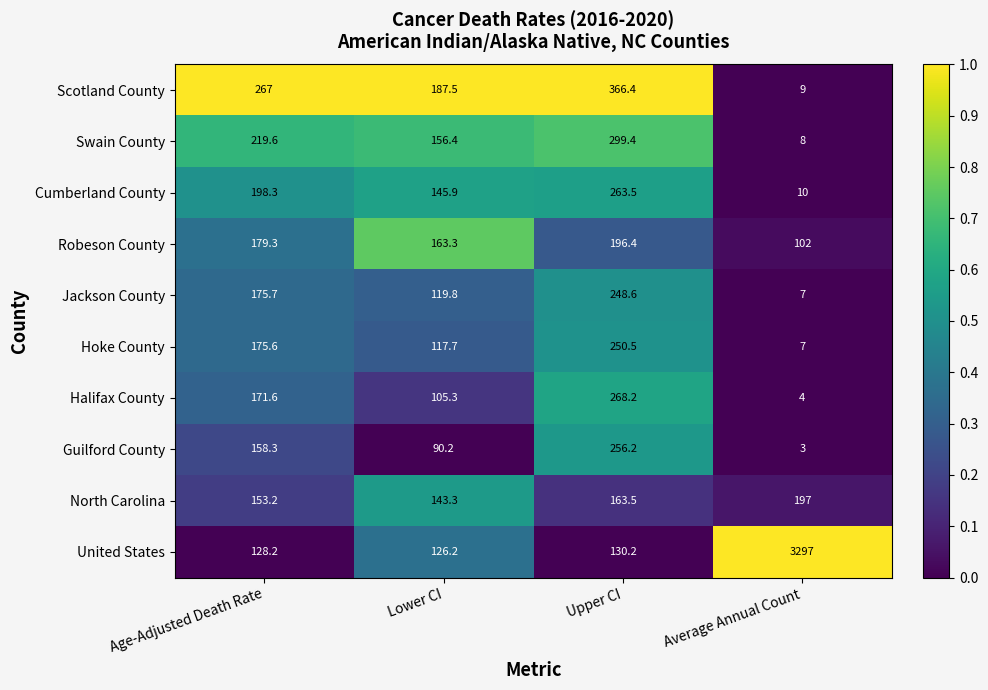

What is the maximum value shown in the chart?

3297.0